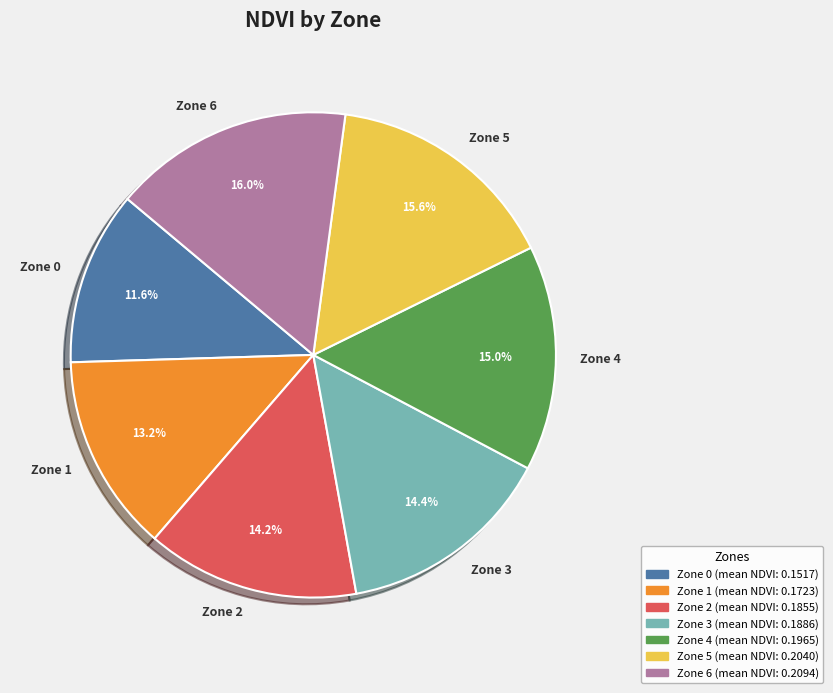

The Zone 5 slice represents 16% of the pie. True or false?

True